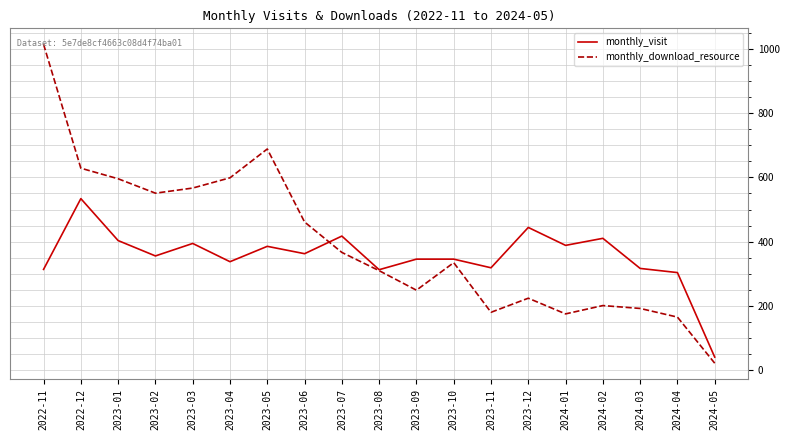

Which category has the highest value across all series?

2022-11